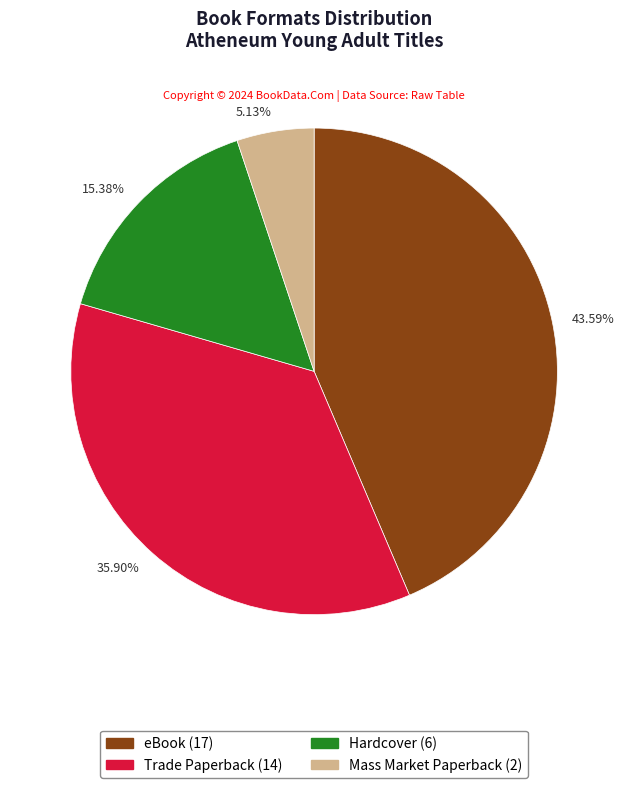

Count the number of slices in the pie.

4